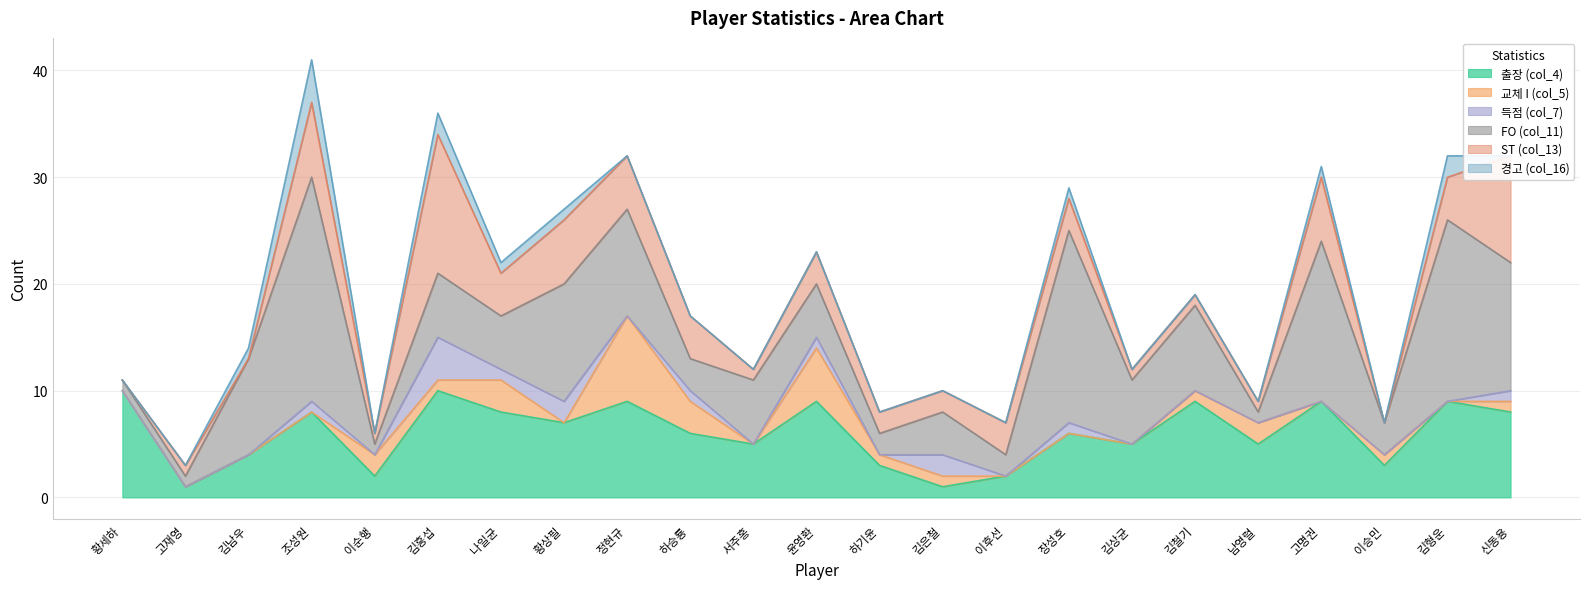

Is it true that 경고 (col_16) equals 0 at 하승룡?

True